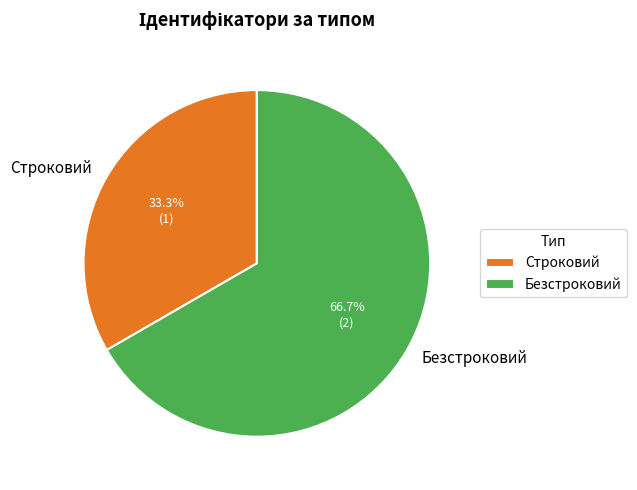

Which has a higher value, Строковий or Безстроковий?

Безстроковий